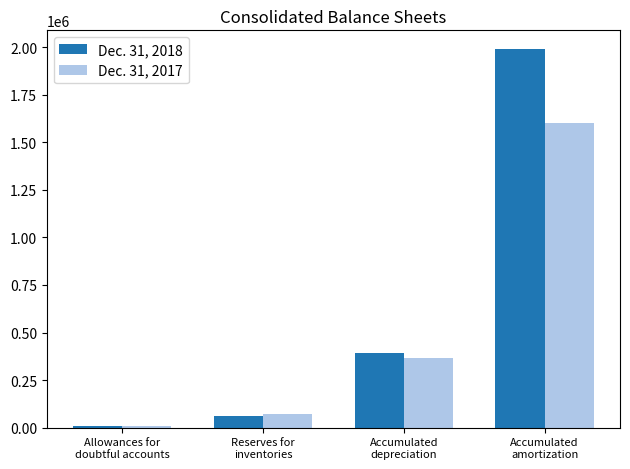

The value of Dec. 31, 2017 at Accumulated
depreciation is 367954. True or false?

True